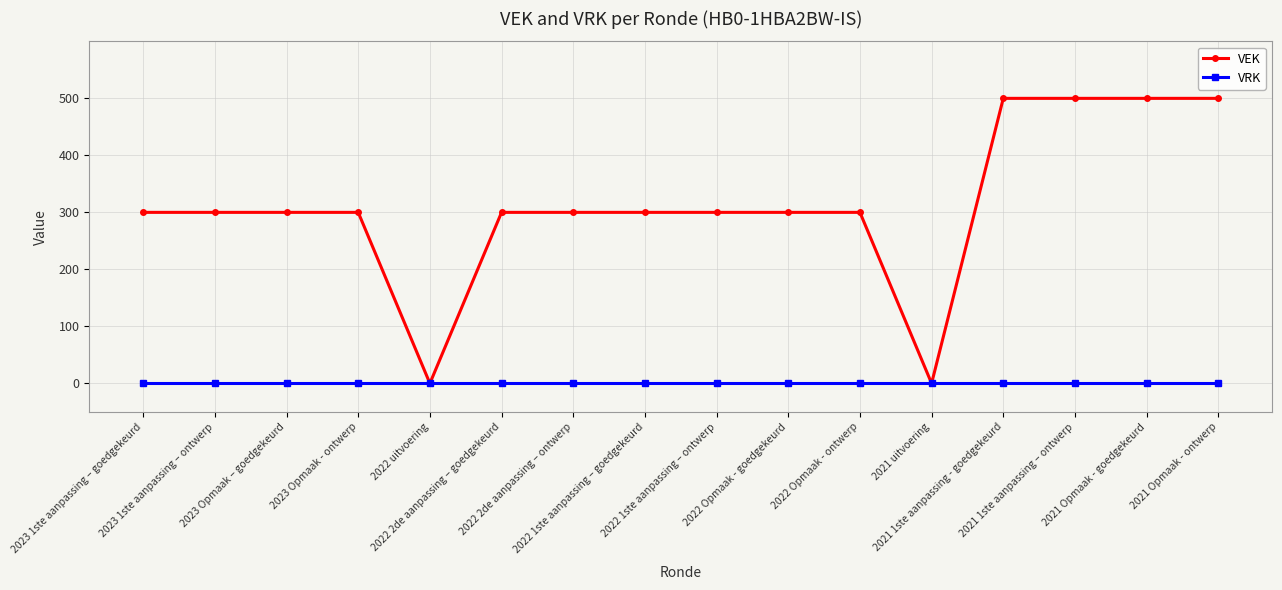

What position from the left is 2021 1ste aanpassing – ontwerp?

14